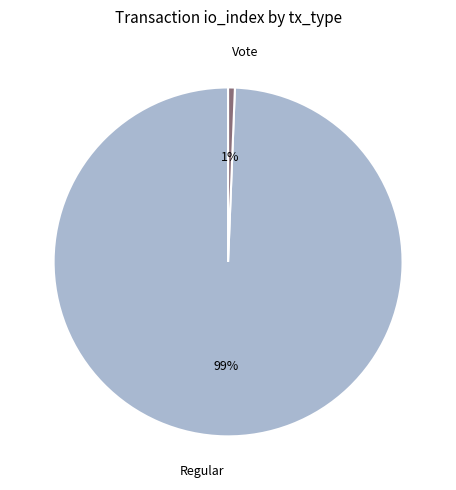

To the nearest percent, what is the combined percentage of Vote and Regular?

100%